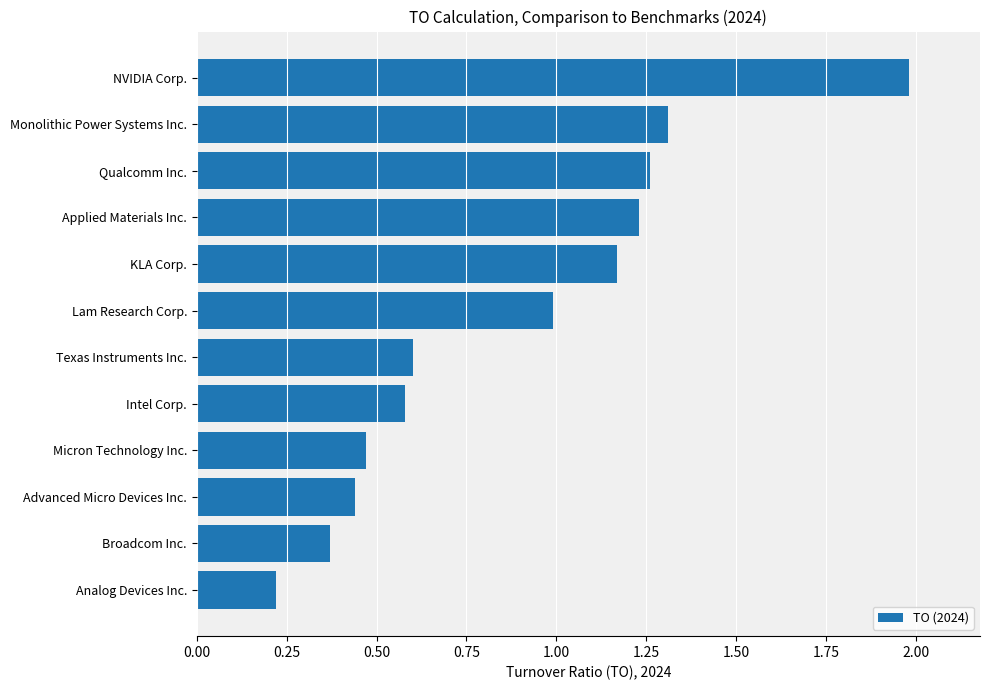

What is the change in value from Micron Technology Inc. to Qualcomm Inc.?

+0.8